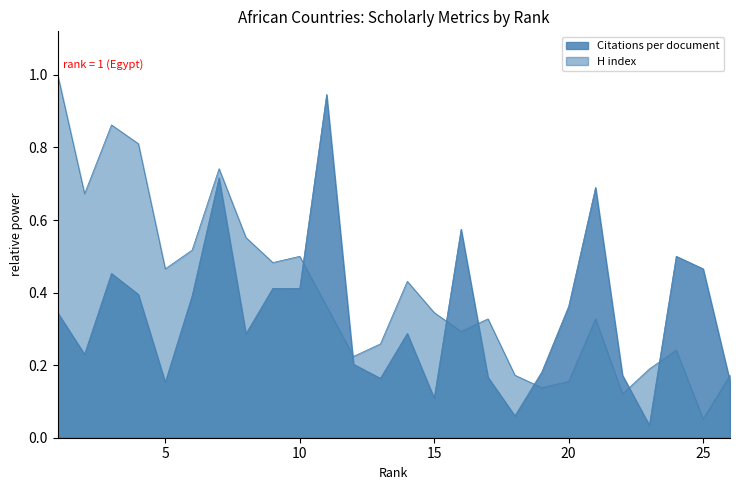

True or false: H index has a value of 0.6 at 21.

False